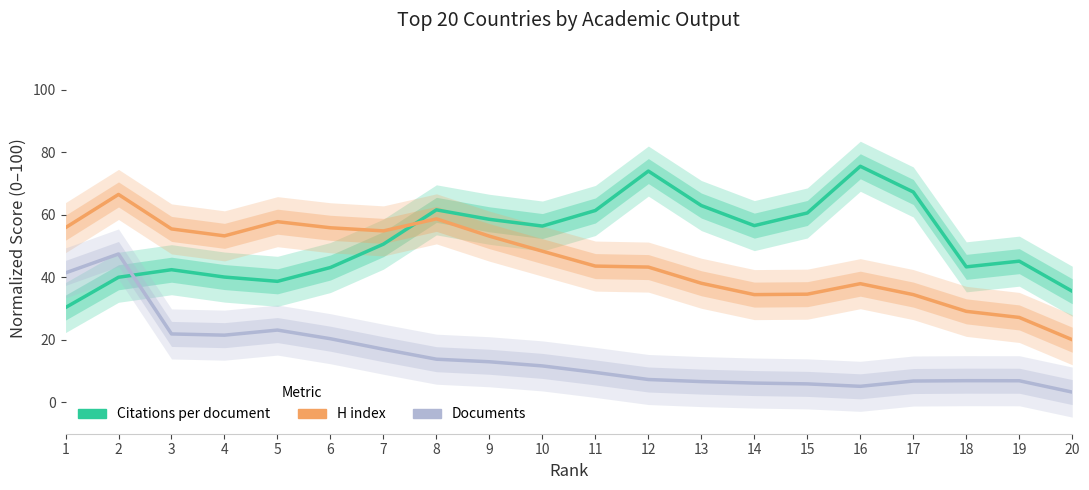

What is the minimum value shown in the chart?

3.3